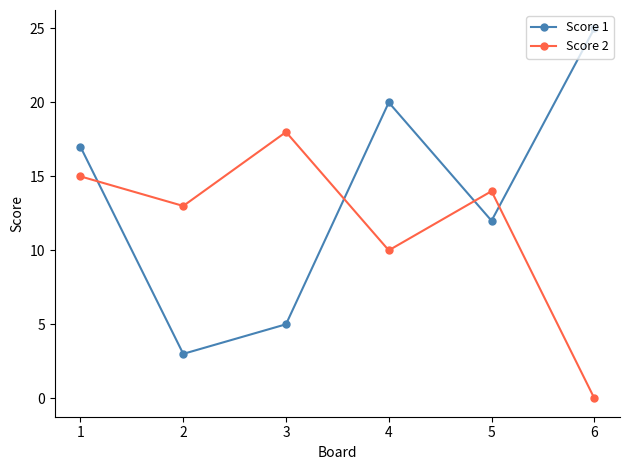

Where is the first local maximum for Score 1?

4